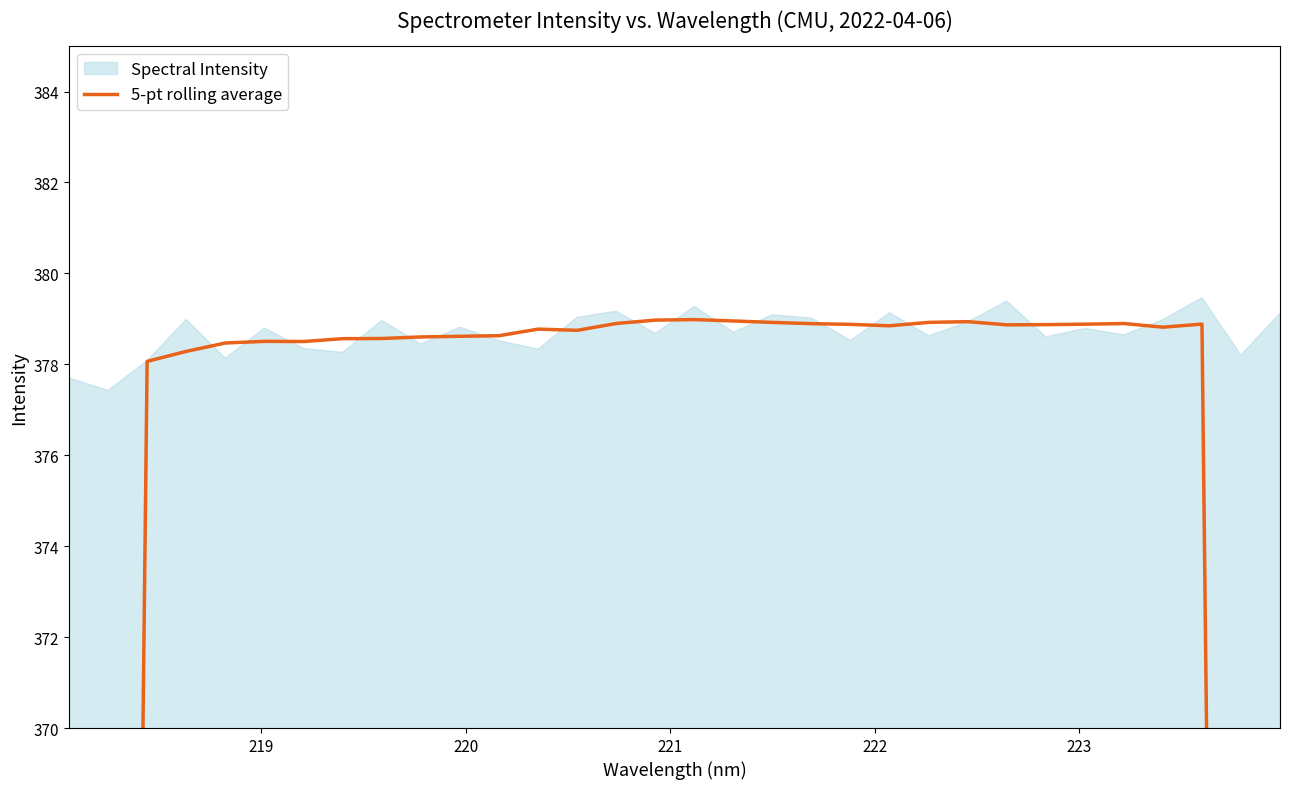

What is the difference between the second highest and second lowest values?

151.6